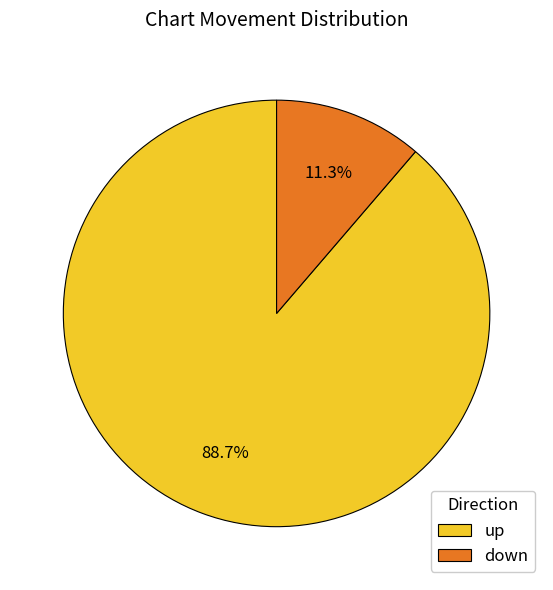

Which has a higher value, up or down?

up